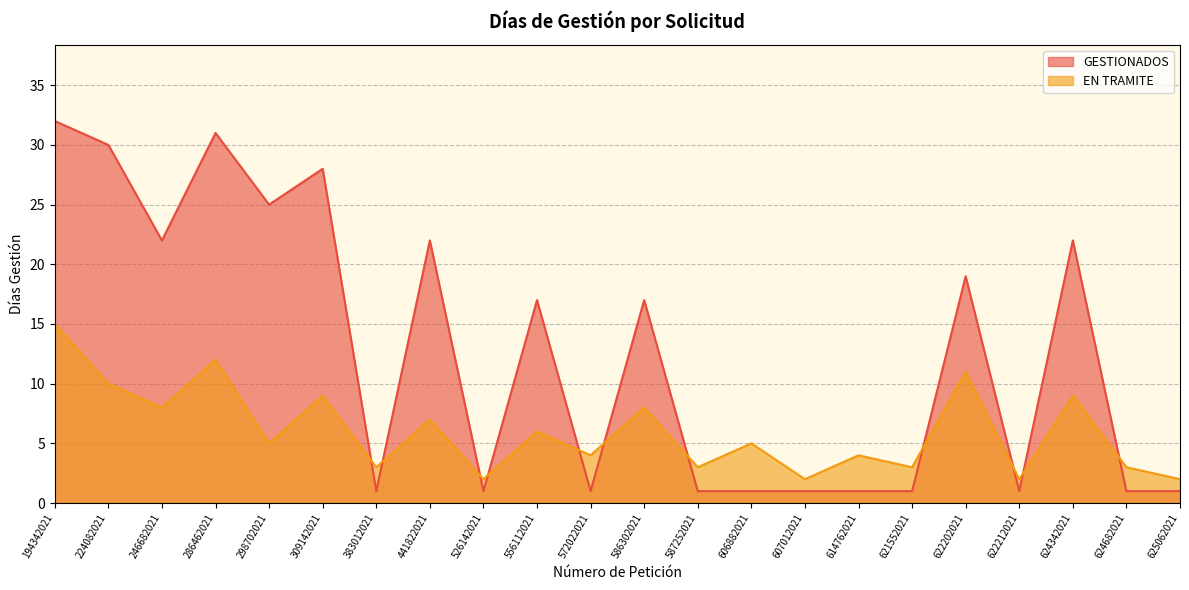

At which label is EN TRAMITE closest to 8?

246682021